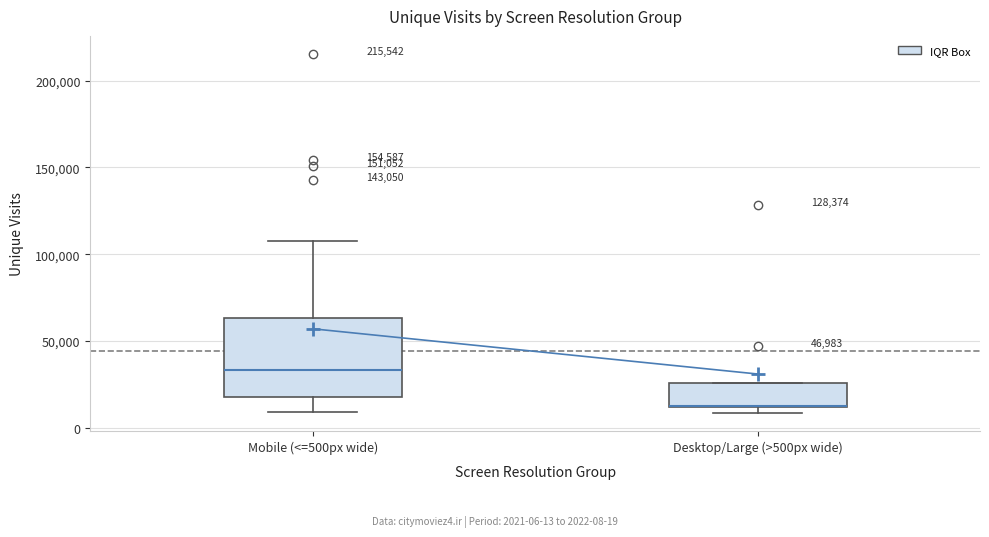

Reading left to right, read every box against the y-axis: the position of its median line, the range the box covers, and the ends of its whiskers. The values are not printed on the chart, so give them approximately, as read against the axis.

Mobile (<=500px wide): median 35000, box 20000 to 65000, whiskers 10000 to 105000
Desktop/Large (>500px wide): median 10000 (drawn on the box's lower edge), box 10000 to 25000, whiskers 10000 (just below the box's lower edge) to 25000